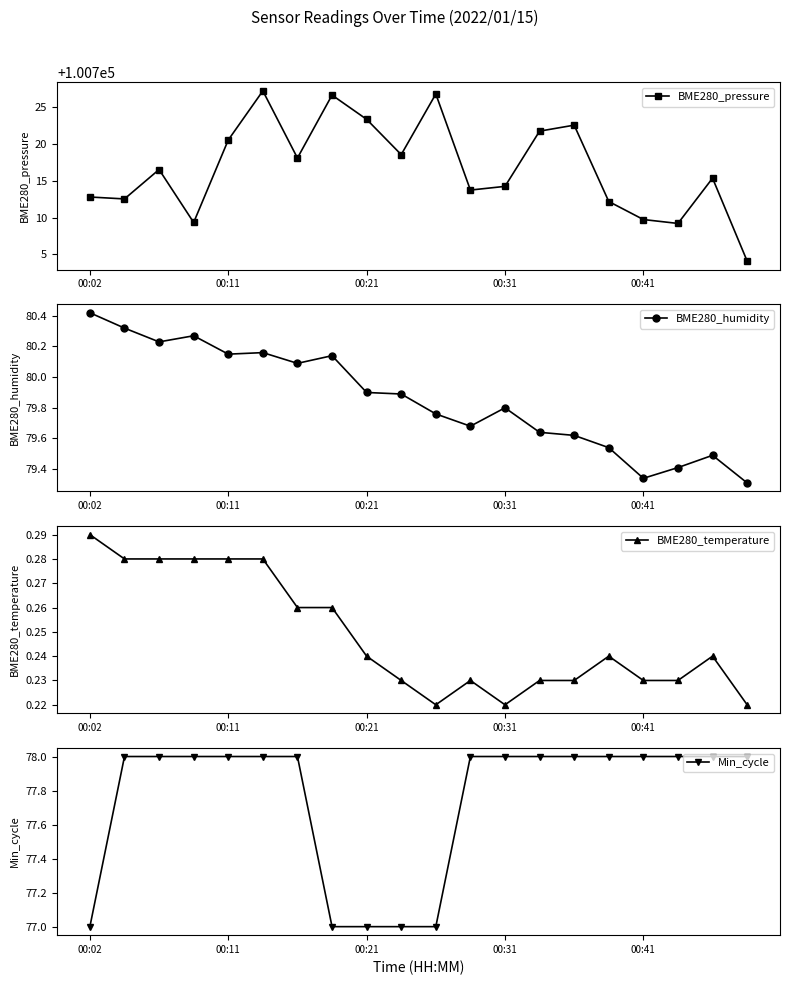

What is the spread (max minus min) of values at 5?

100726.9